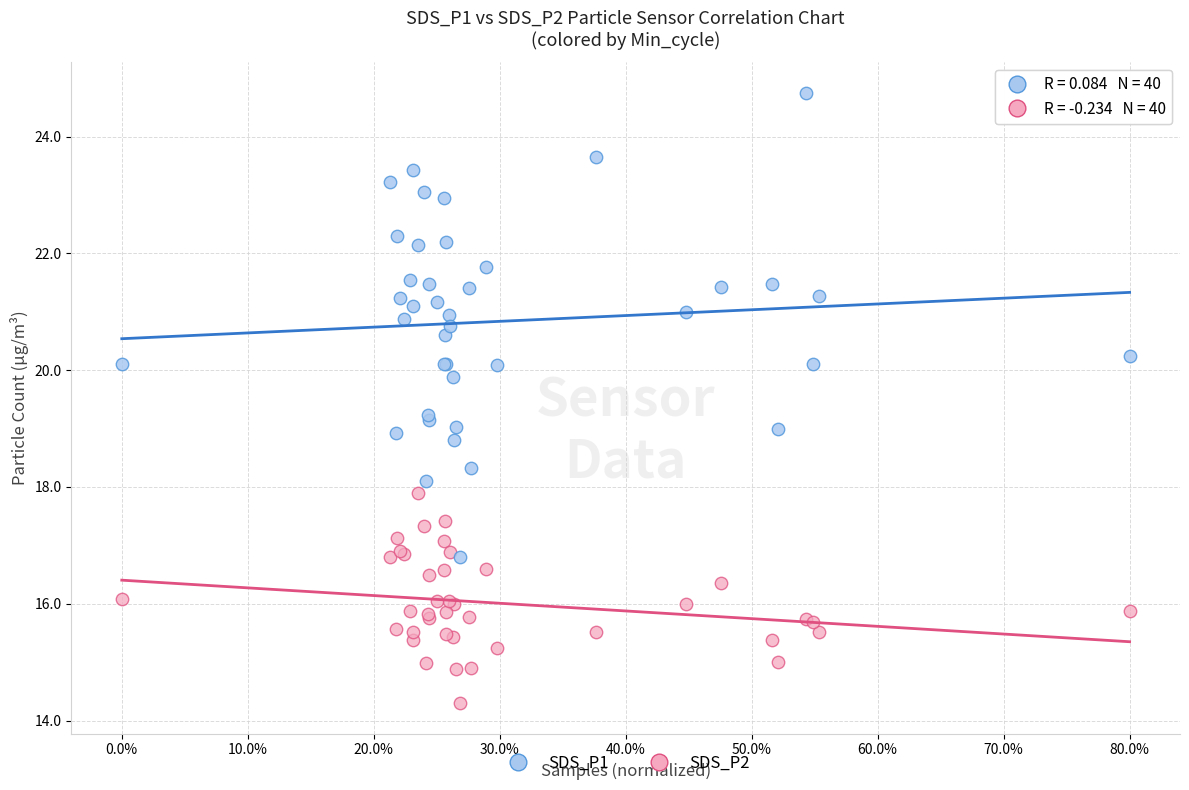

Which series contains the lowest Y value?

SDS_P2